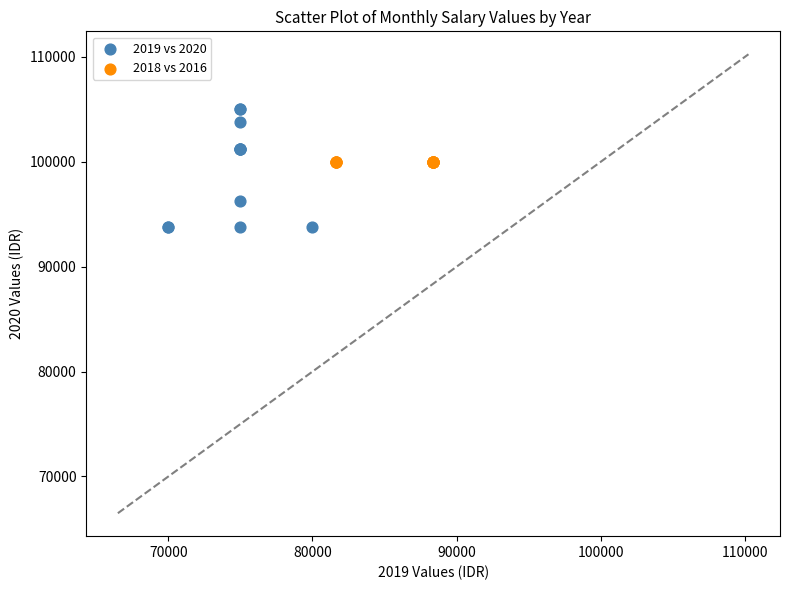

Which series reaches the minimum Y coordinate?

2019 vs 2020